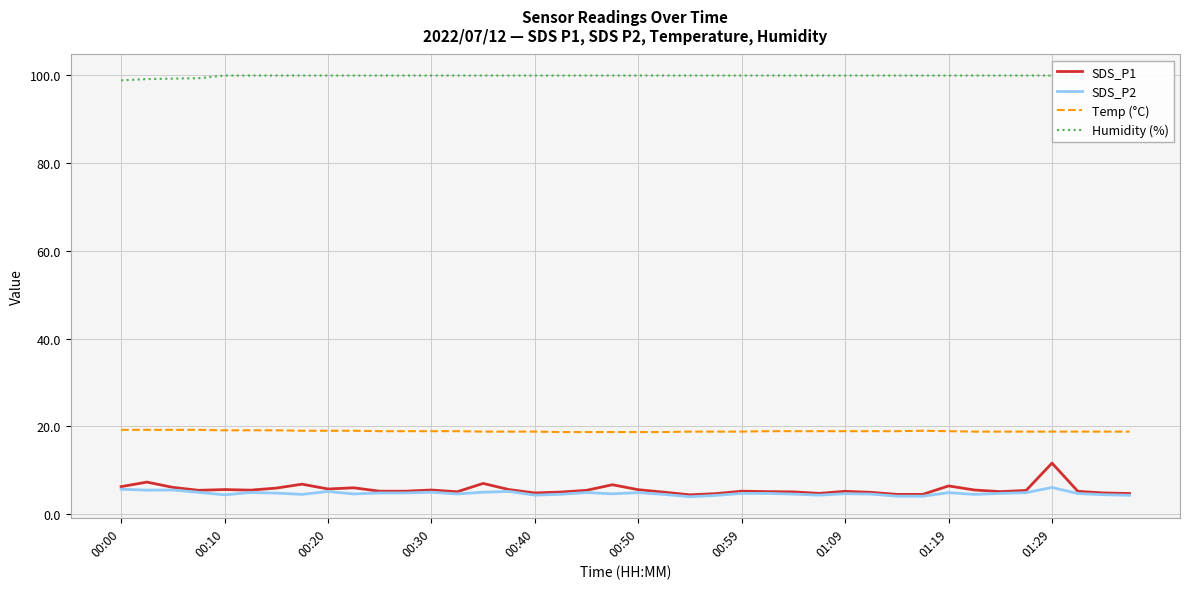

Does the chart have visible grid lines?

Yes